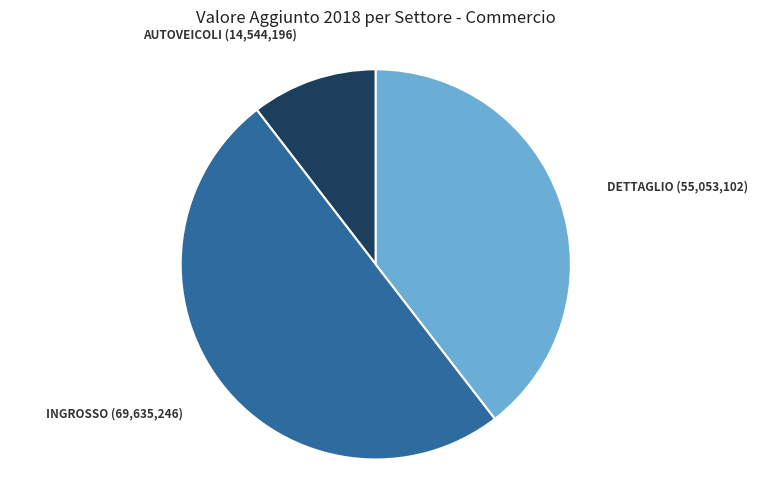

Is it true that DETTAGLIO (55,053,102) is 40% of the pie?

True